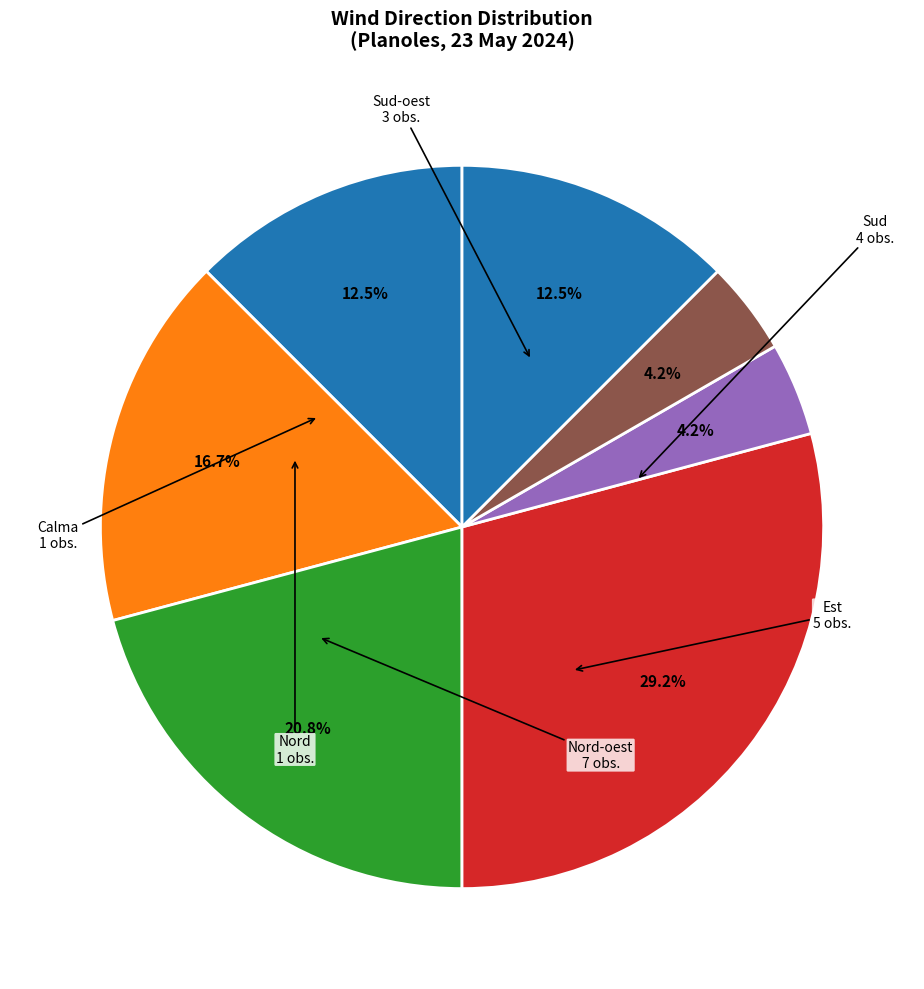

How many slices are in this pie chart?

7